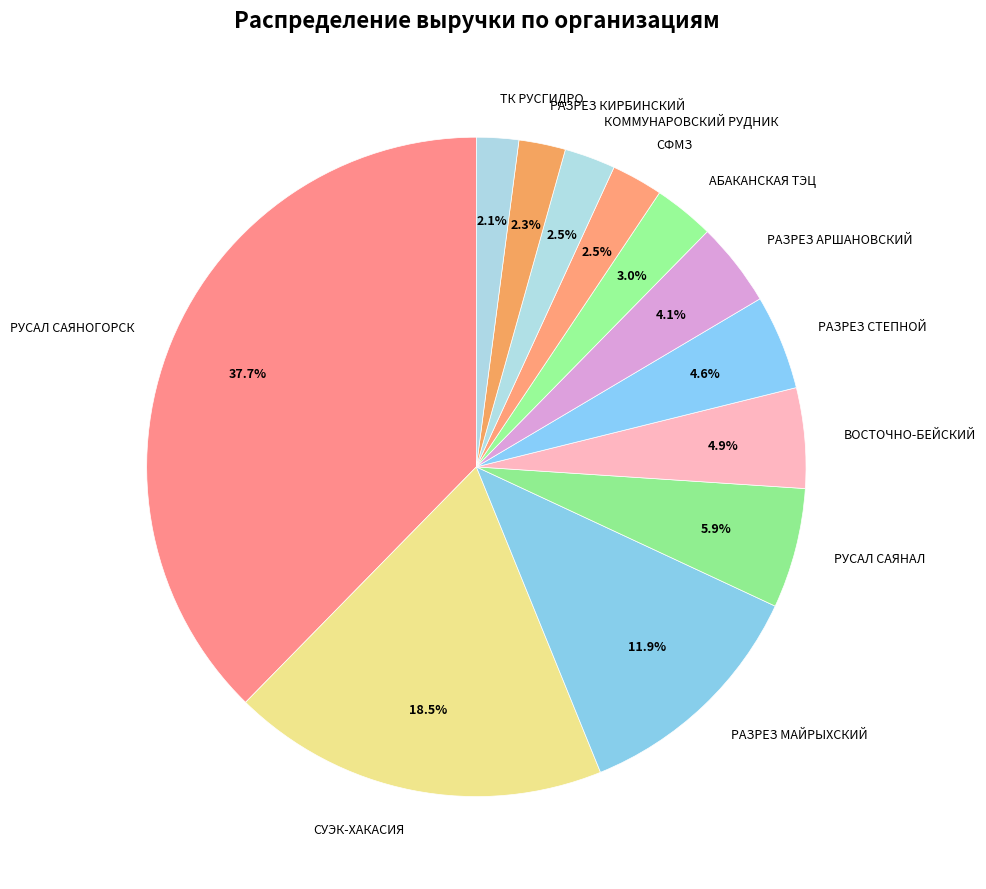

Combined, what portion of the pie is СУЭК-ХАКАСИЯ and РУСАЛ САЯНАЛ?

24.4%